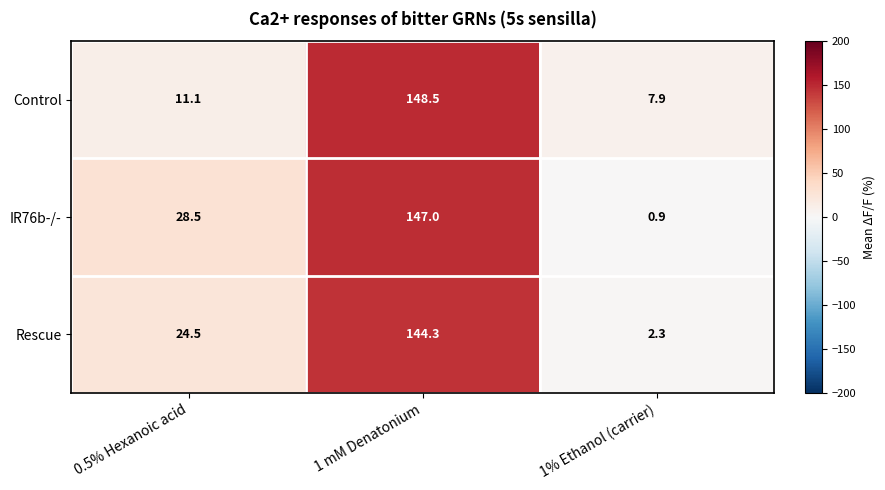

Which series has the widest spread of values?

IR76b-/-